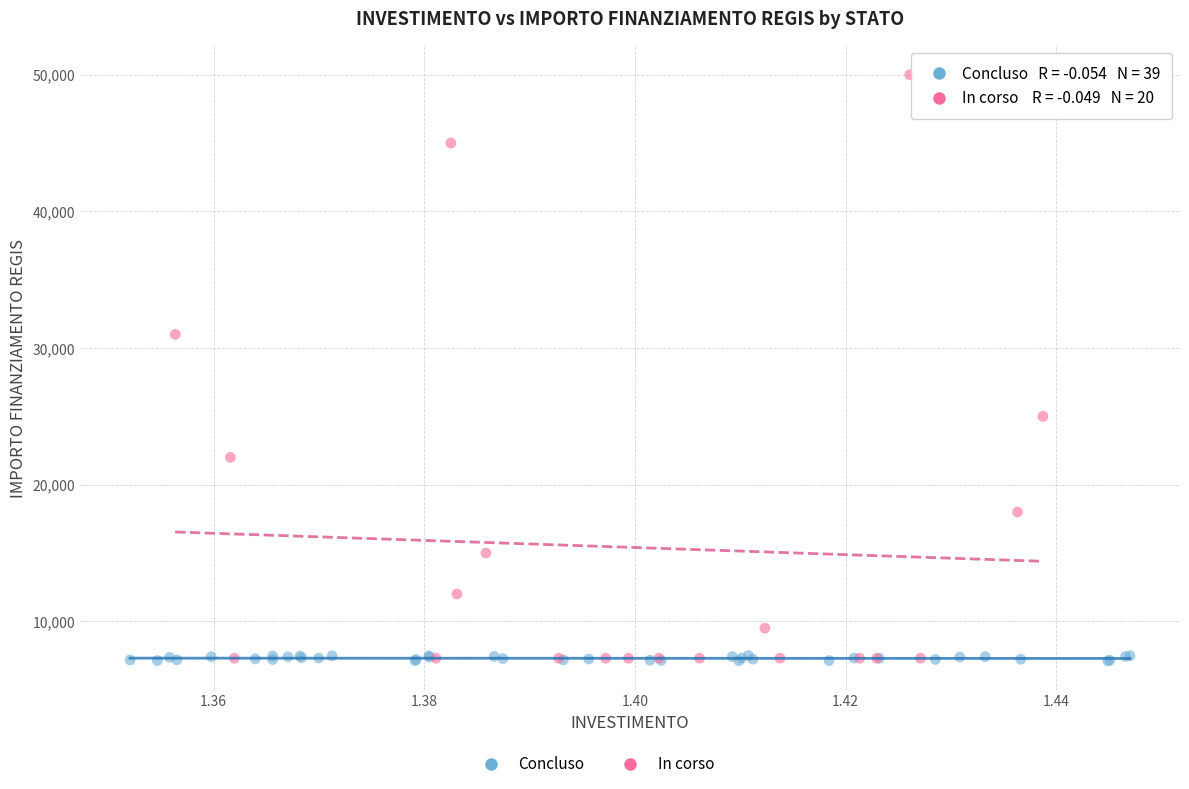

Which series reaches the maximum Y coordinate?

In corso